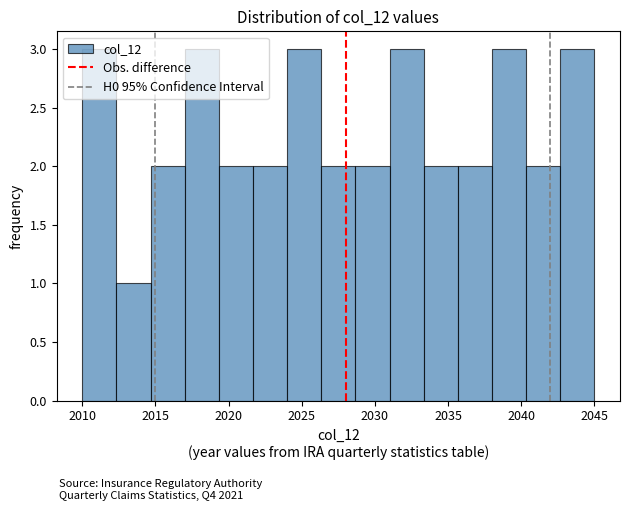

Reading left to right, list every bar in this chart as the range it spans on the x-axis followed by its height. Neither the bar edges nor the heights are printed on the chart, so give them approximately, as read against the axes.

2010.0 to 2012.5: 3
2012.5 to 2014.5: 1
2014.5 to 2017.0: 2
2017.0 to 2019.5: 3
2019.5 to 2021.5: 2
2021.5 to 2024.0: 2
2024.0 to 2026.5: 3
2026.5 to 2028.5: 2
2028.5 to 2031.0: 2
2031.0 to 2033.5: 3
2033.5 to 2035.5: 2
2035.5 to 2038.0: 2
2038.0 to 2040.5: 3
2040.5 to 2042.5: 2
2042.5 to 2045.0: 3